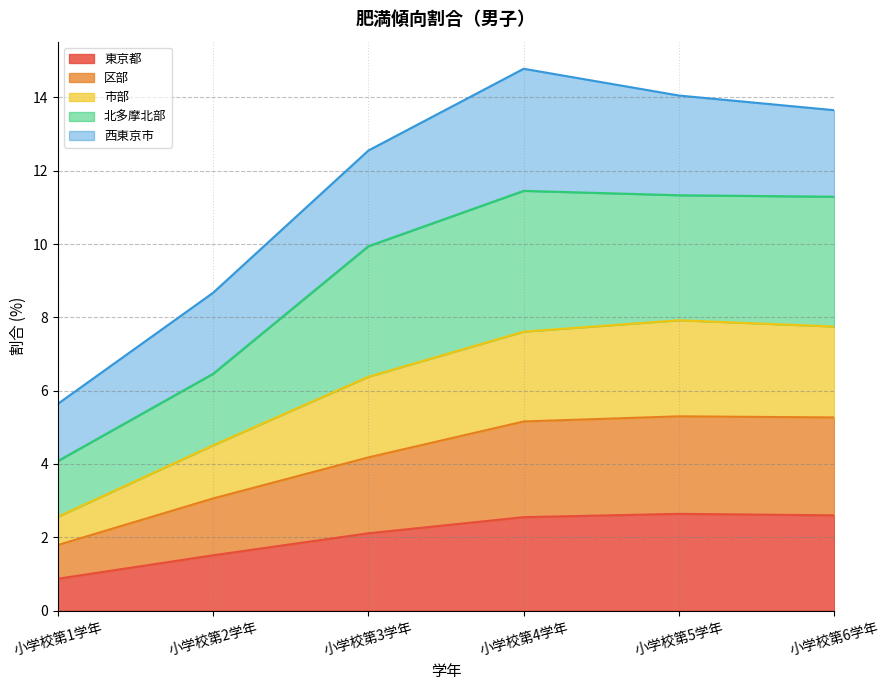

What is the difference between the maximum and minimum values in the 東京都 series?

1.8